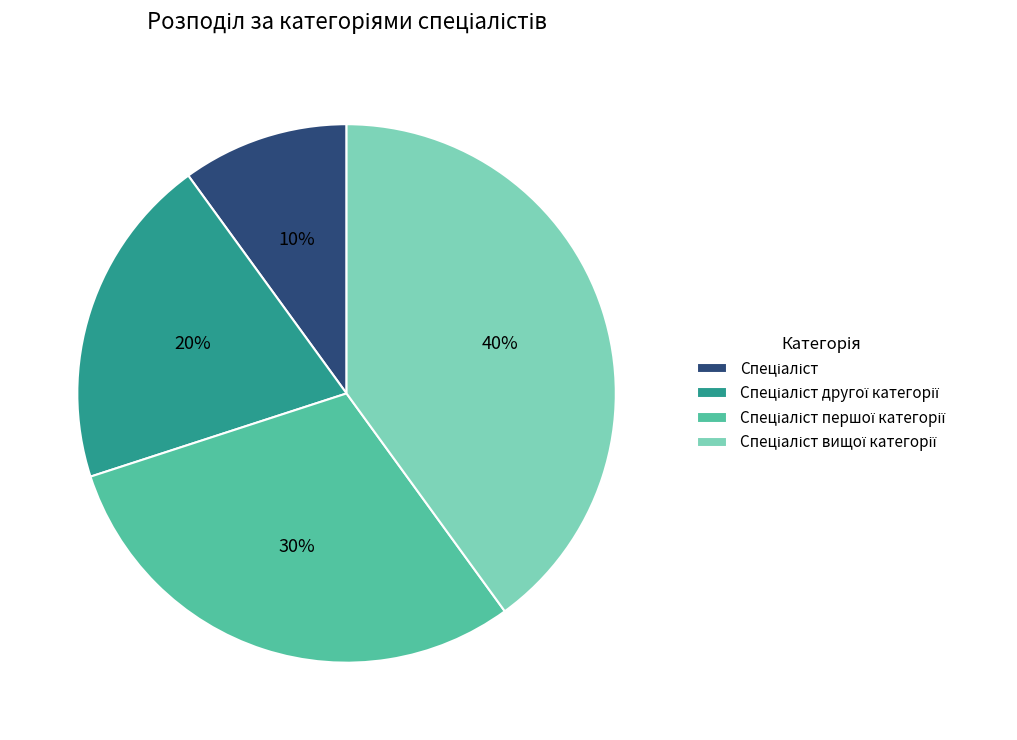

To the nearest percent, what is the difference between the largest and smallest slice percentages?

30%